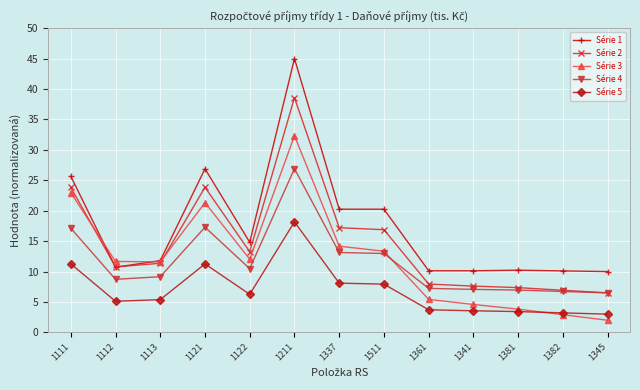

How many intersections are there between Série 4 and Série 3?

1